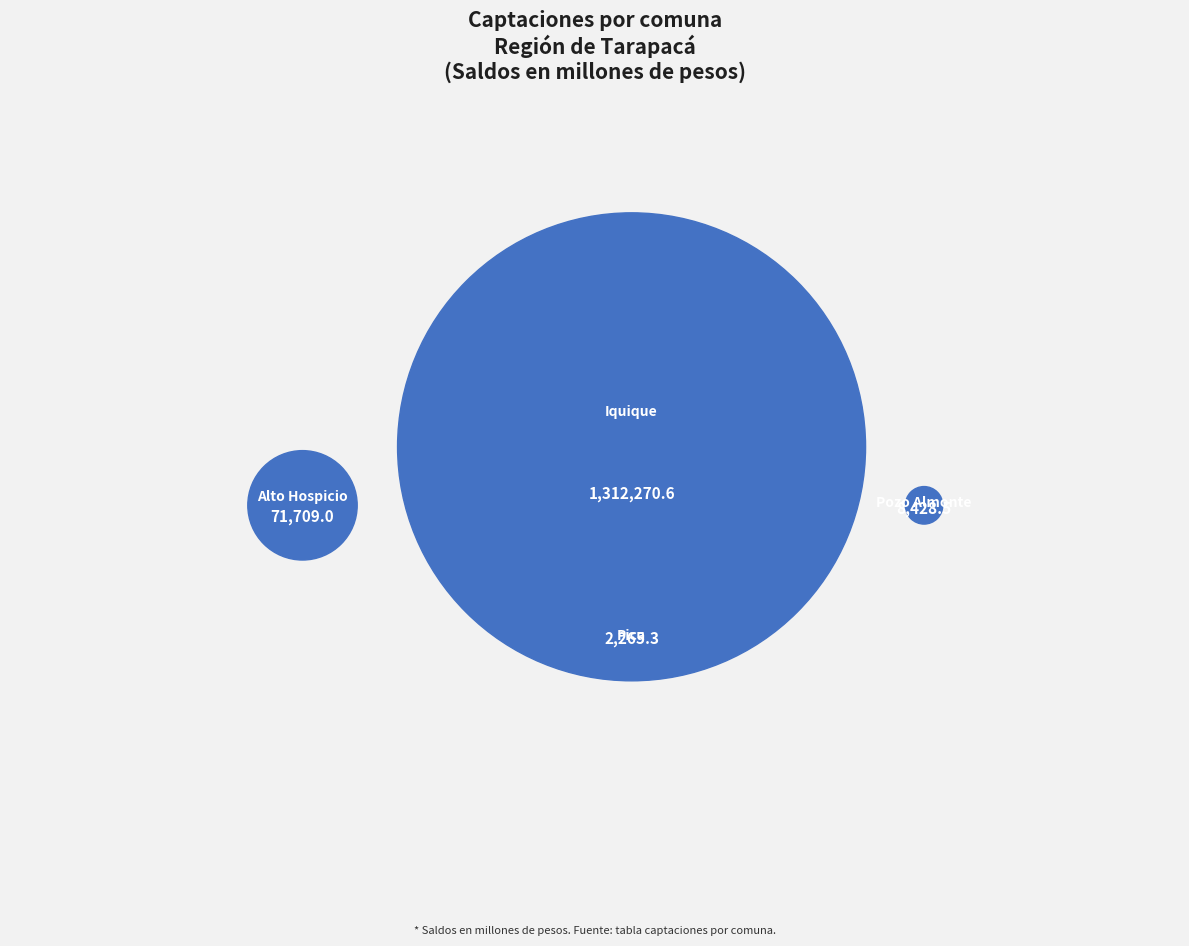

How many slices are in this pie chart?

4